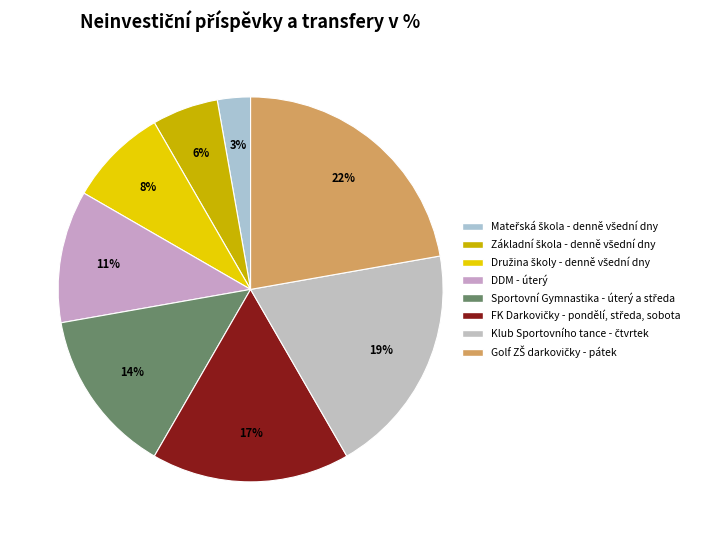

The Základní škola - denně všední dny slice represents 6% of the pie. True or false?

True